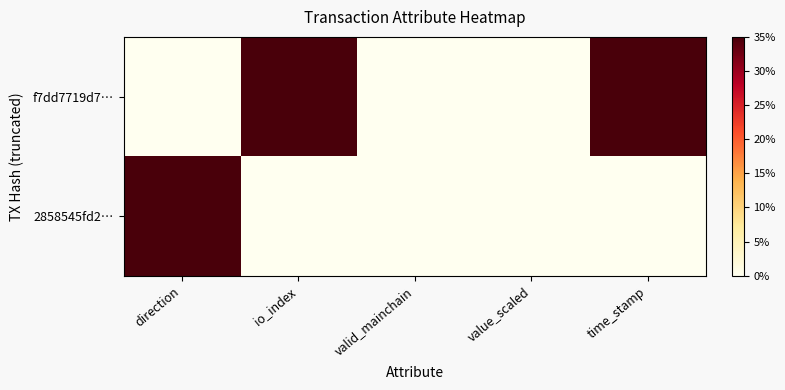

What is the difference between the highest and lowest values at direction?

1